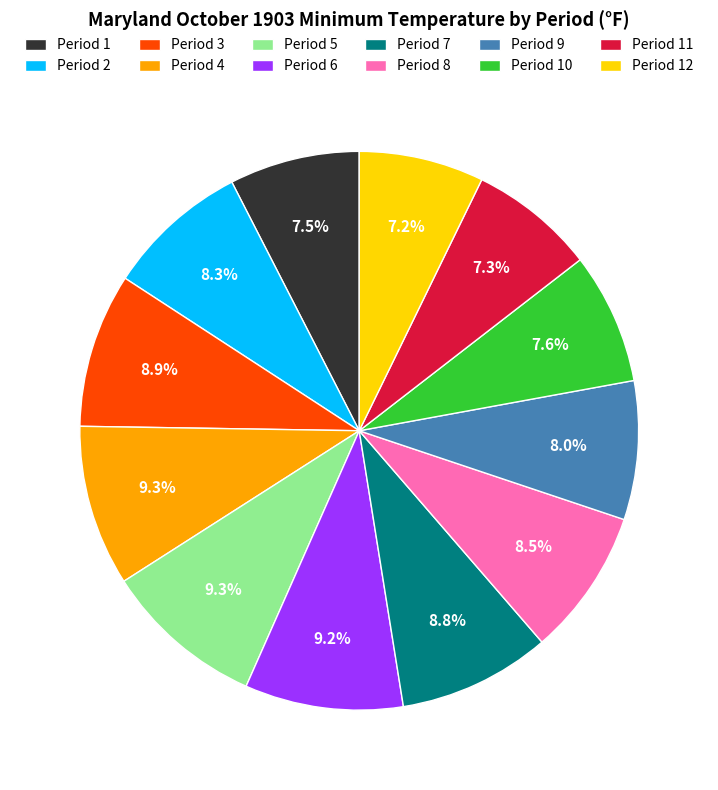

Does Period 12 represent more than half of the total?

No